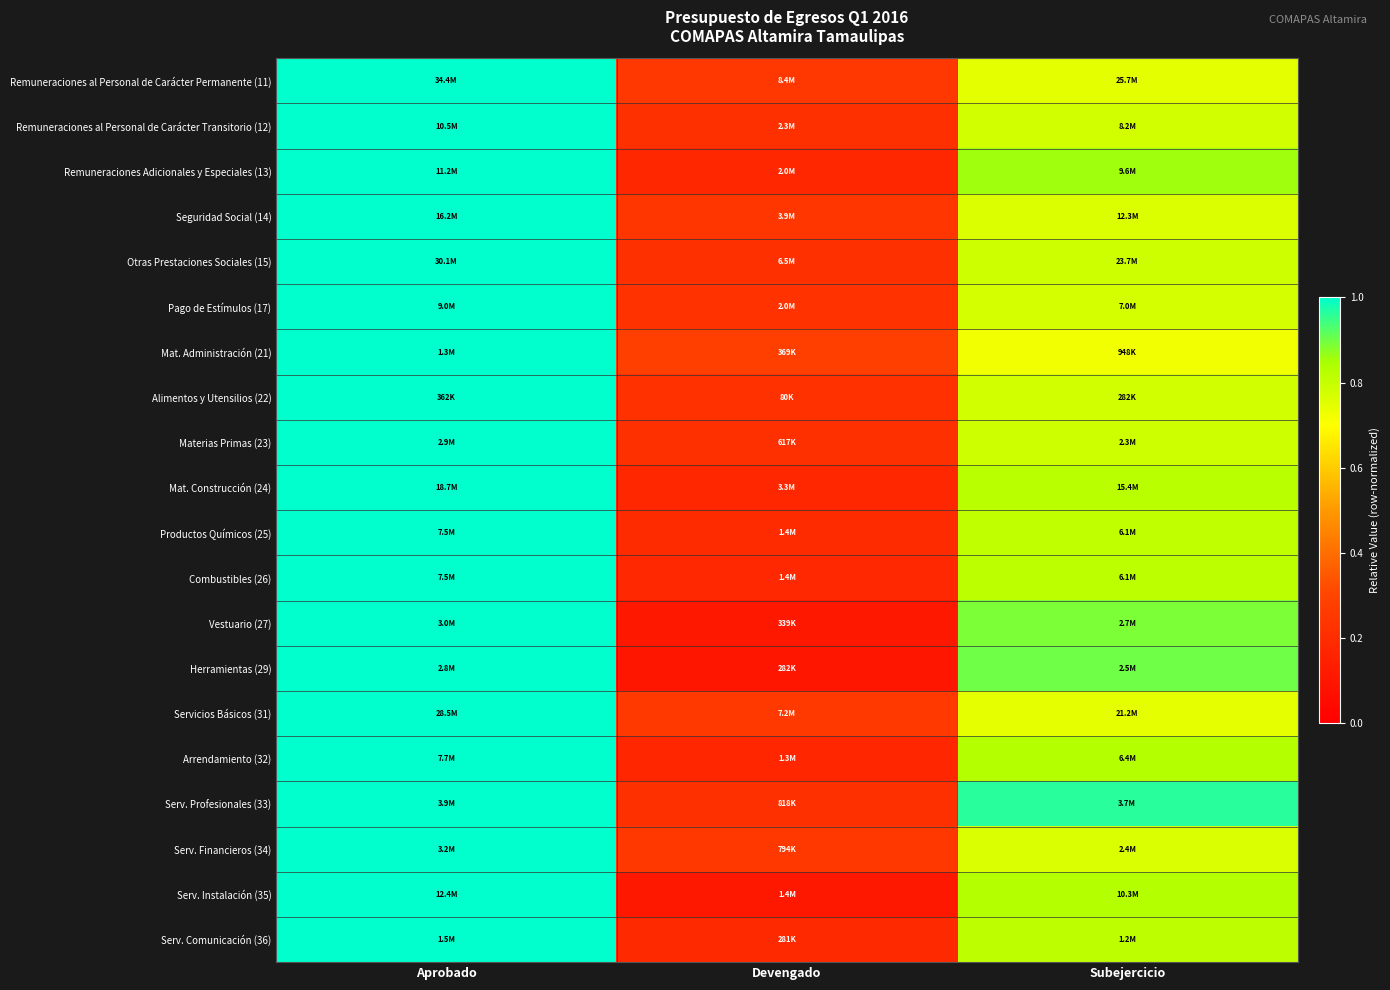

Reading left to right, transcribe all the data shown in this chart.

Remuneraciones al Personal de Carácter Permanente (11): Aprobado=1.0	Devengado=0.2	Subejercicio=0.7
Remuneraciones al Personal de Carácter Transitorio (12): Aprobado=1.0	Devengado=0.2	Subejercicio=0.8
Remuneraciones Adicionales y Especiales (13): Aprobado=1.0	Devengado=0.2	Subejercicio=0.9
Seguridad Social (14): Aprobado=1.0	Devengado=0.2	Subejercicio=0.8
Otras Prestaciones Sociales (15): Aprobado=1.0	Devengado=0.2	Subejercicio=0.8
Pago de Estímulos (17): Aprobado=1.0	Devengado=0.2	Subejercicio=0.8
Mat. Administración (21): Aprobado=1.0	Devengado=0.3	Subejercicio=0.7
Alimentos y Utensilios (22): Aprobado=1.0	Devengado=0.2	Subejercicio=0.8
Materias Primas (23): Aprobado=1.0	Devengado=0.2	Subejercicio=0.8
Mat. Construcción (24): Aprobado=1.0	Devengado=0.2	Subejercicio=0.8
Productos Químicos (25): Aprobado=1.0	Devengado=0.2	Subejercicio=0.8
Combustibles (26): Aprobado=1.0	Devengado=0.2	Subejercicio=0.8
Vestuario (27): Aprobado=1.0	Devengado=0.1	Subejercicio=0.9
Herramientas (29): Aprobado=1.0	Devengado=0.1	Subejercicio=0.9
Servicios Básicos (31): Aprobado=1.0	Devengado=0.3	Subejercicio=0.7
Arrendamiento (32): Aprobado=1.0	Devengado=0.2	Subejercicio=0.8
Serv. Profesionales (33): Aprobado=1.0	Devengado=0.2	Subejercicio=1.0
Serv. Financieros (34): Aprobado=1.0	Devengado=0.3	Subejercicio=0.8
Serv. Instalación (35): Aprobado=1.0	Devengado=0.1	Subejercicio=0.8
Serv. Comunicación (36): Aprobado=1.0	Devengado=0.2	Subejercicio=0.8